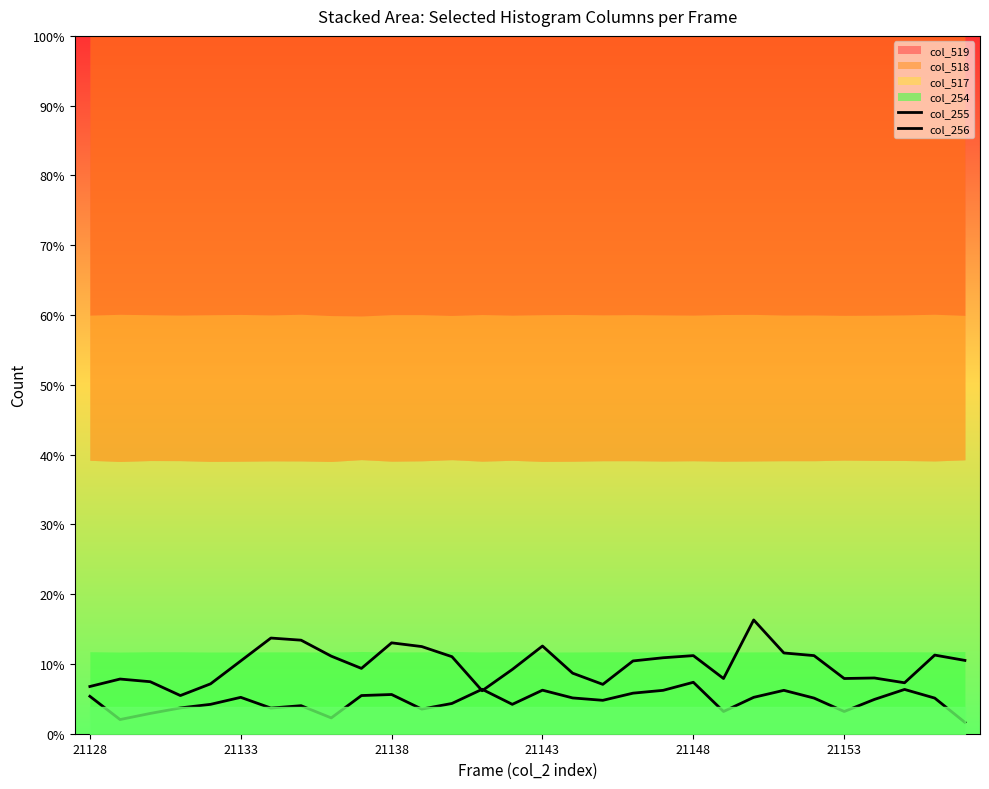

Is it true that col_256 equals 4089 at 21143?

True